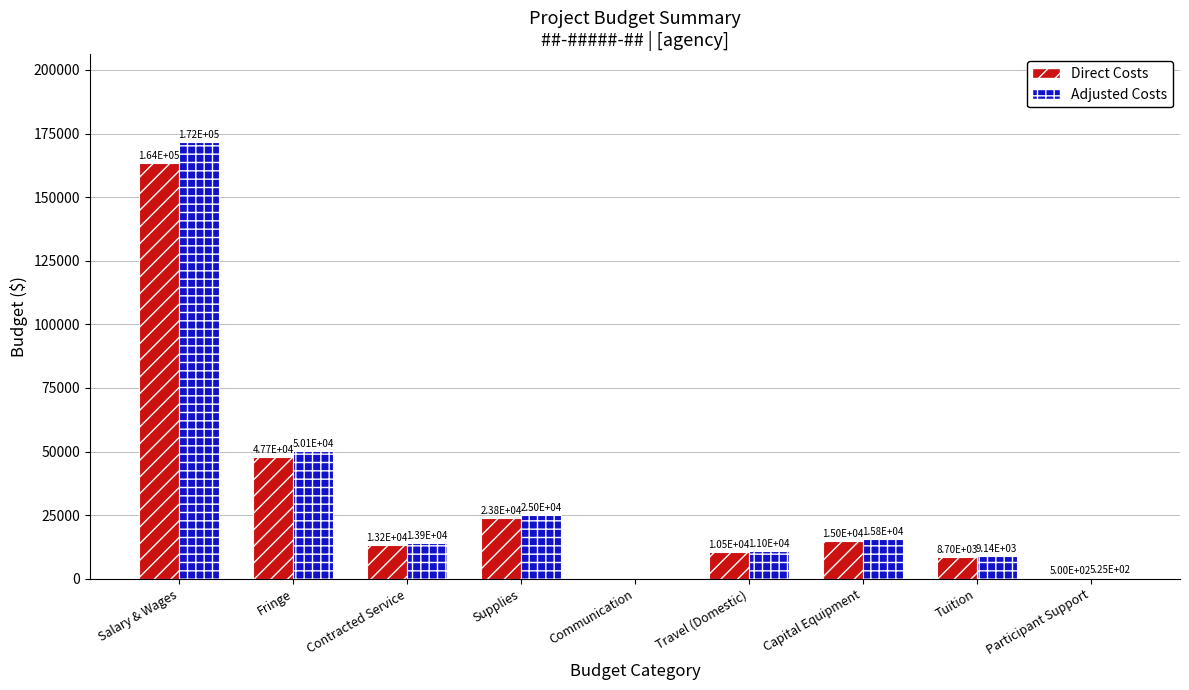

The Direct Costs series shows 47709.0 at Fringe. True or false?

True